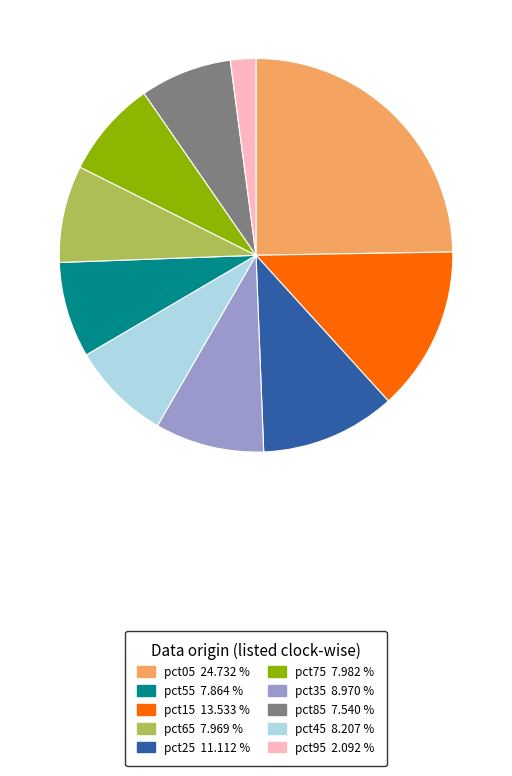

Is there a majority slice in this chart?

No